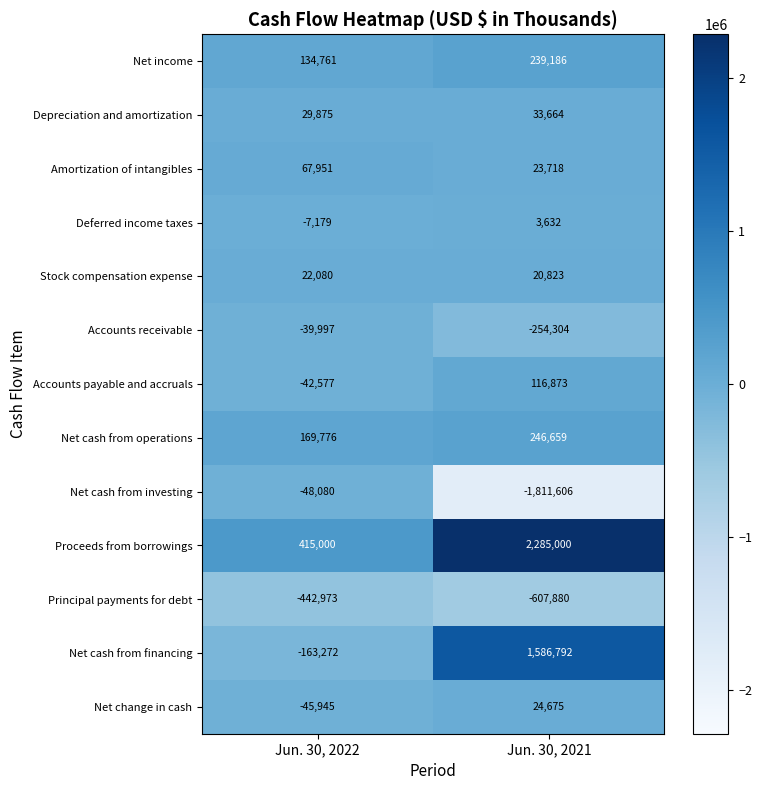

What is the difference between the Amortization of intangibles values at Jun. 30, 2021 and Jun. 30, 2022?

44233